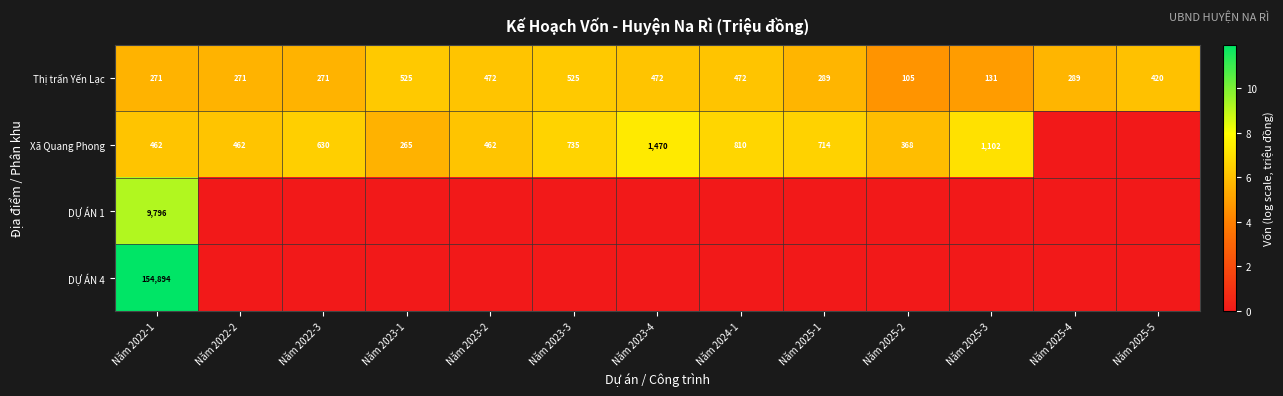

At which label does Thị trấn Yến Lạc first exceed 289?

Năm 2023-1